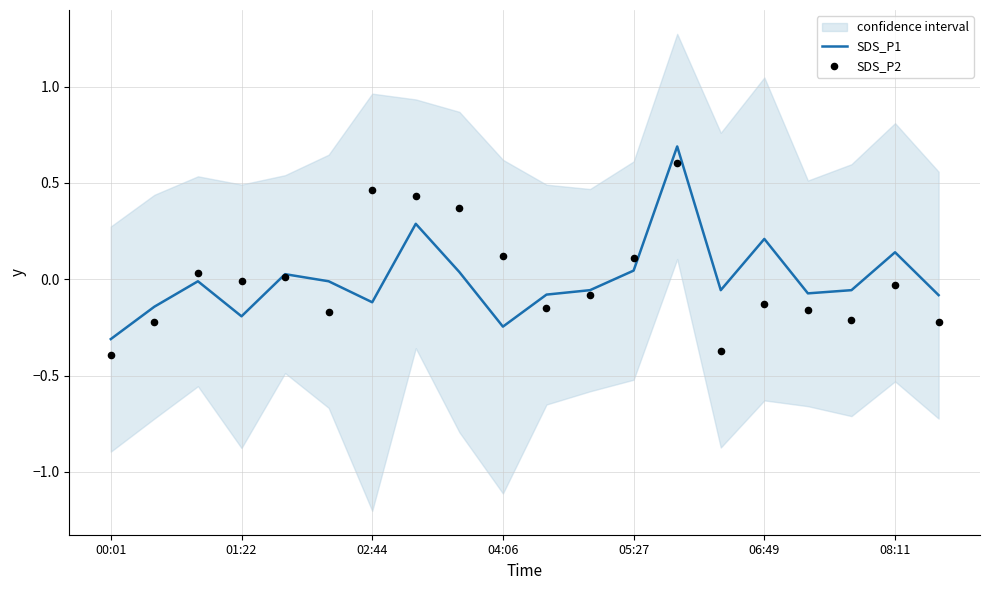

Which series contains the lowest Y value?

SDS_P2